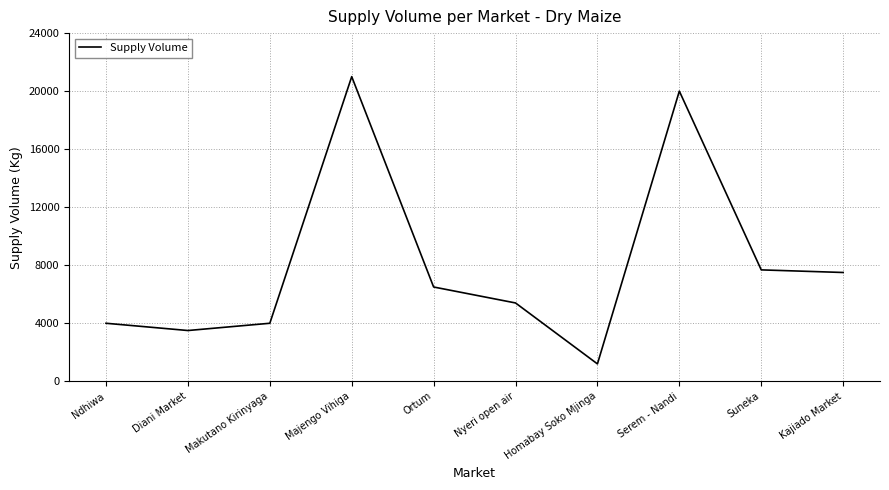

Reading right to left, list all the values displayed in this chart.

7500	7680	20000	1200	5400	6500	21000	4000	3500	4000